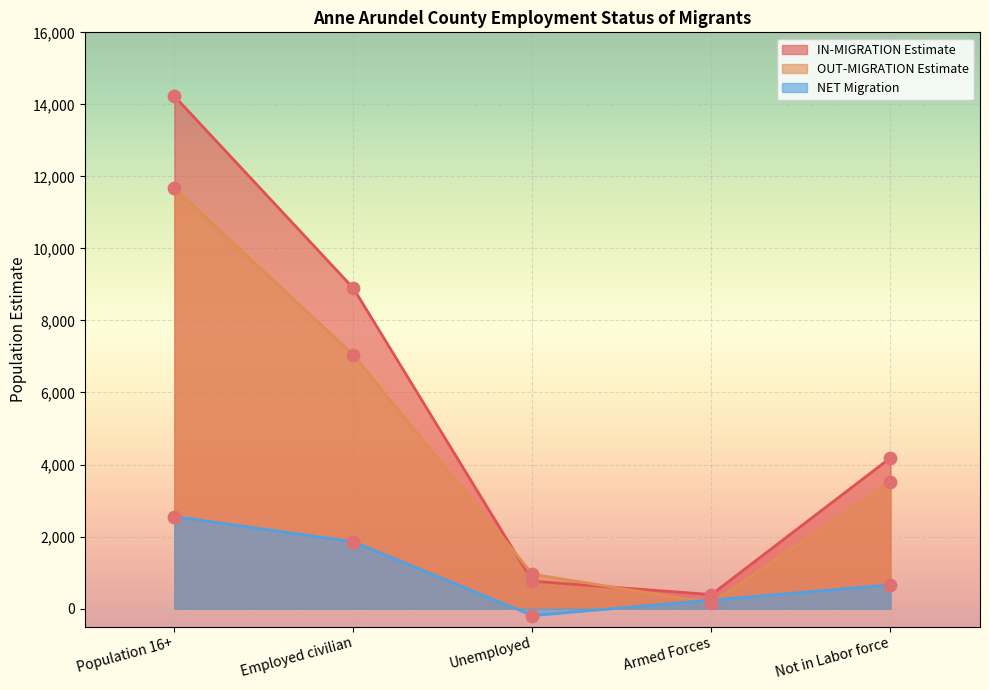

Is the value of OUT-MIGRATION Estimate at Unemployed greater than the value of IN-MIGRATION Estimate at Armed Forces?

Yes